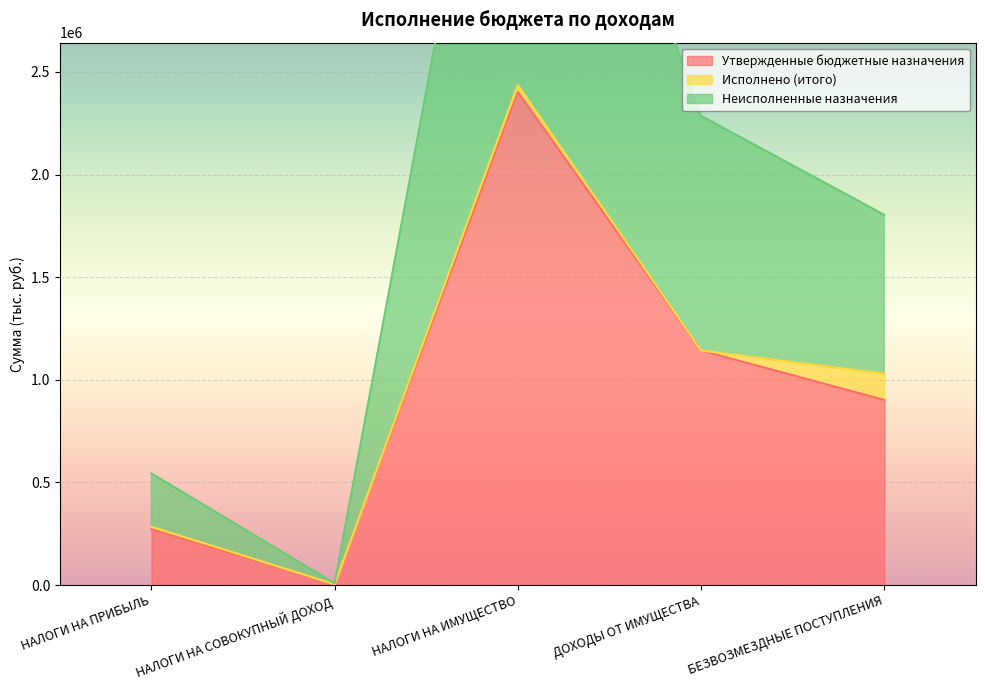

What position from the right is НАЛОГИ НА ИМУЩЕСТВО?

3